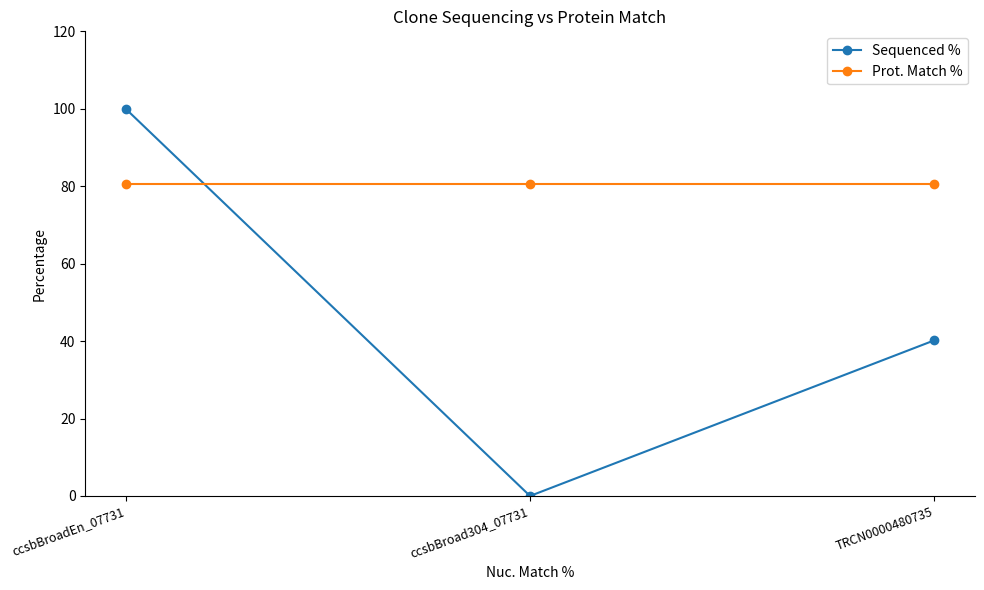

Reading left to right, what are all the values shown in this chart?

Sequenced %: ccsbBroadEn_07731=100.0	ccsbBroad304_07731=0.0	TRCN0000480735=40.2
Prot. Match %: ccsbBroadEn_07731=80.7	ccsbBroad304_07731=80.7	TRCN0000480735=80.7